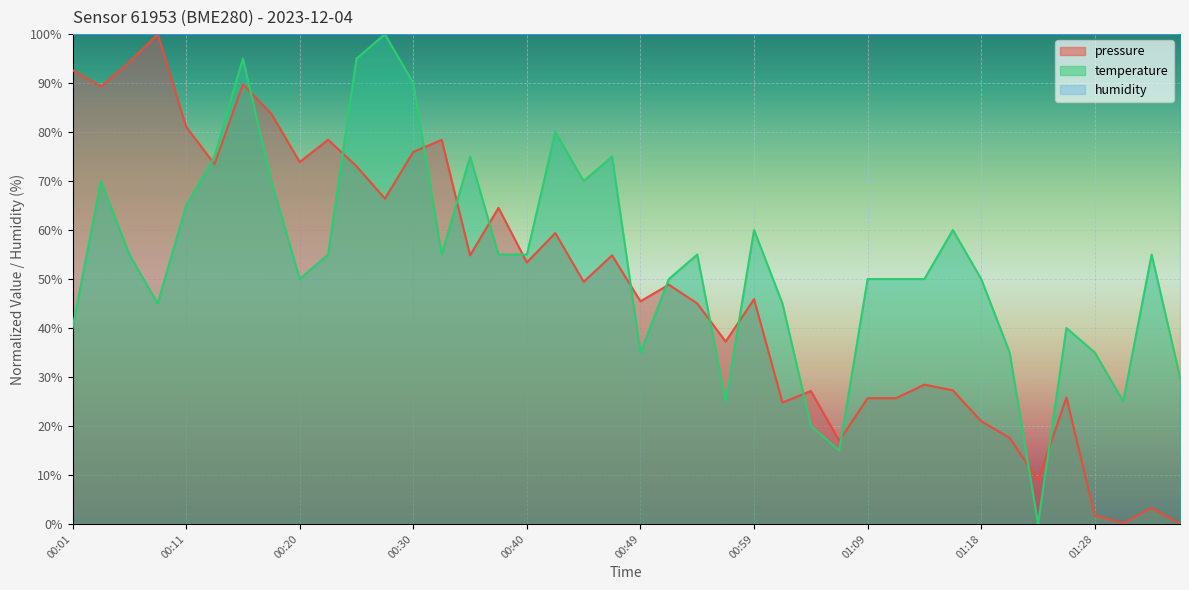

Is the value of pressure at 00:54 greater than the value of temperature at 00:47?

No